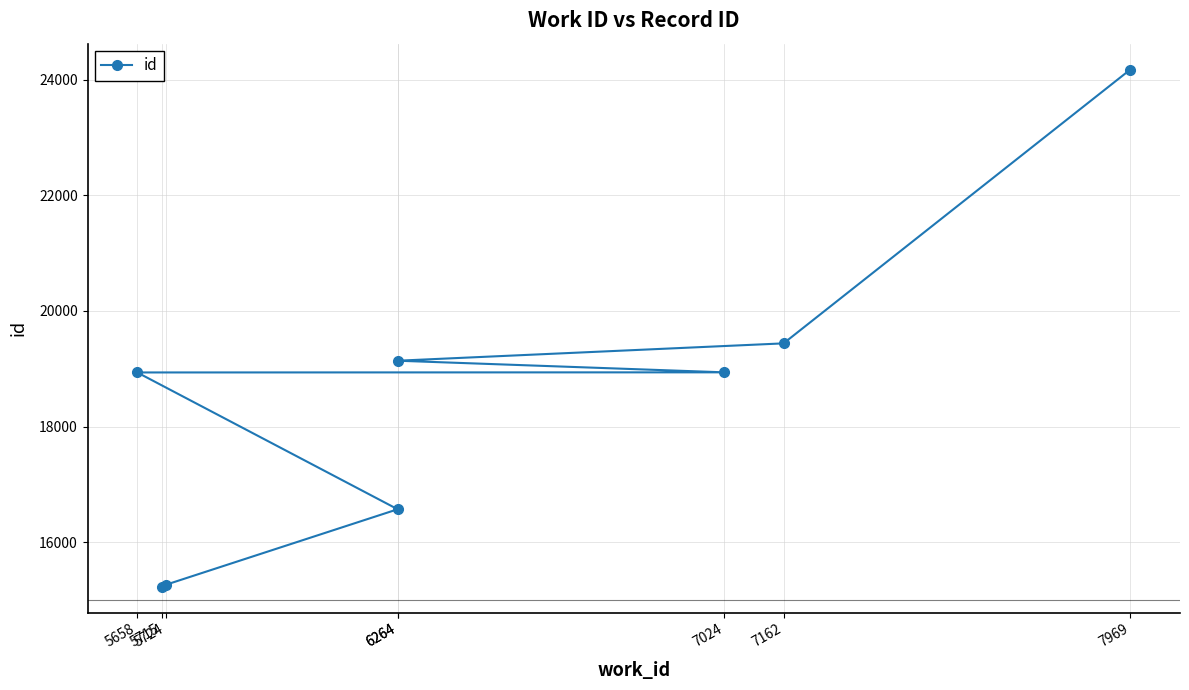

True or false: there are more than 0 points higher than both neighbors.

False